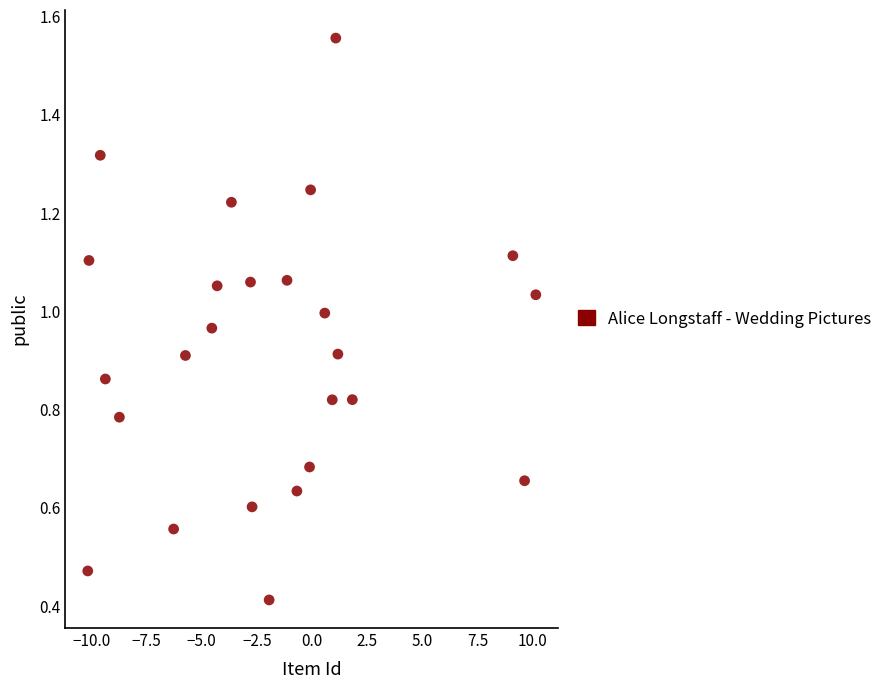

What is the range of X values (max minus min)?

20.3